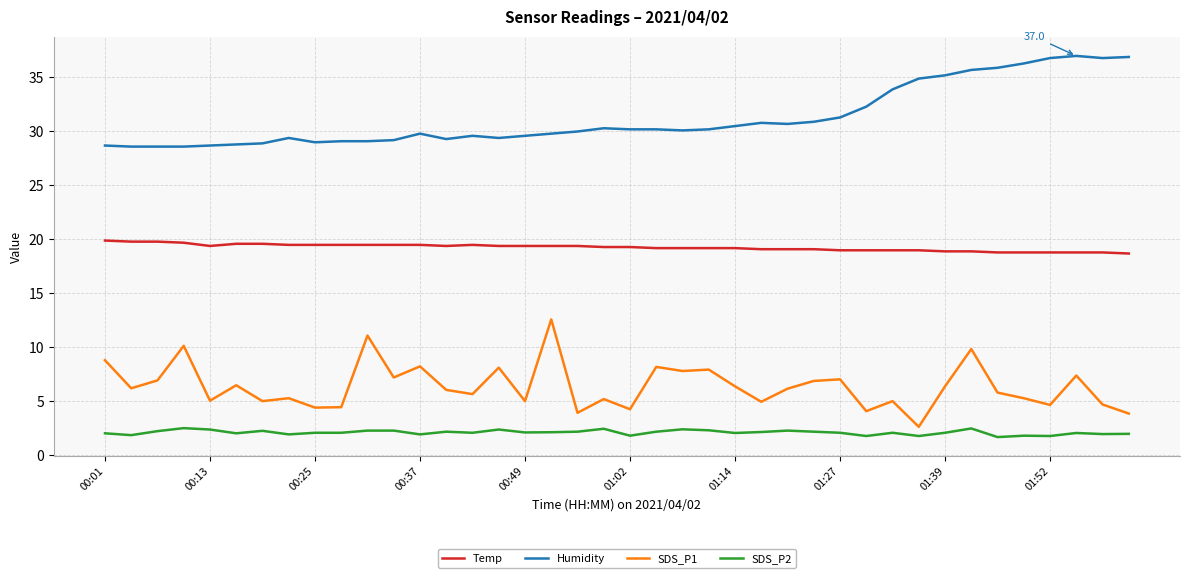

What is the difference between the maximum and minimum values in the Temp series?

1.2